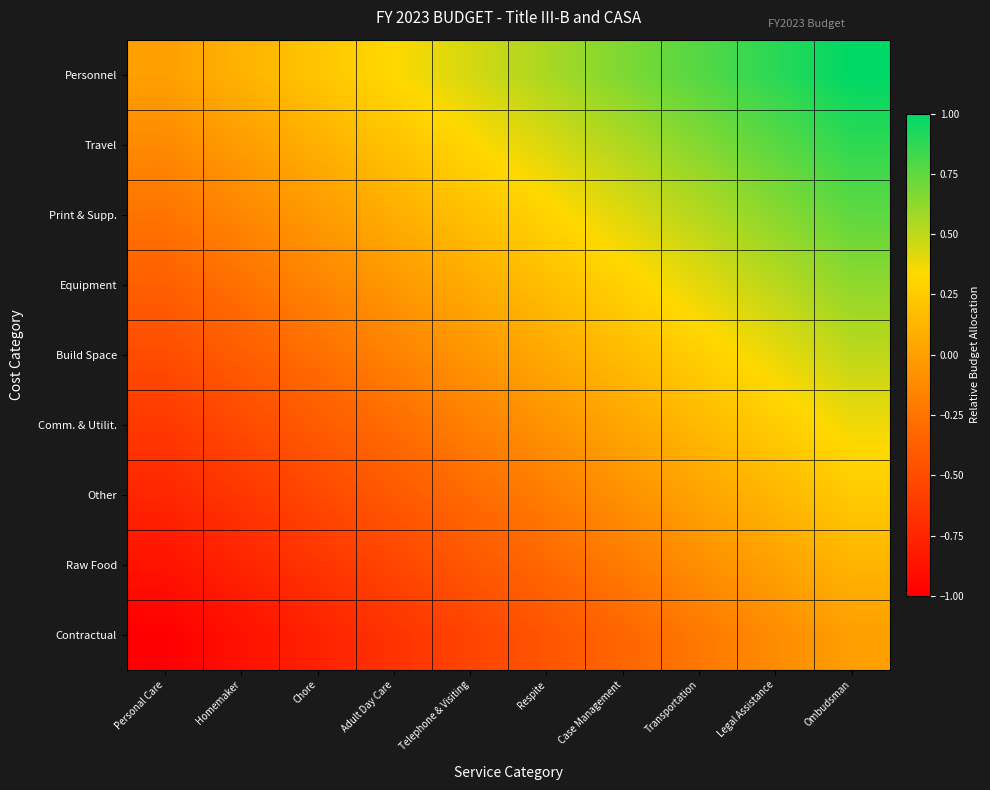

How many series are shown in this chart?

9